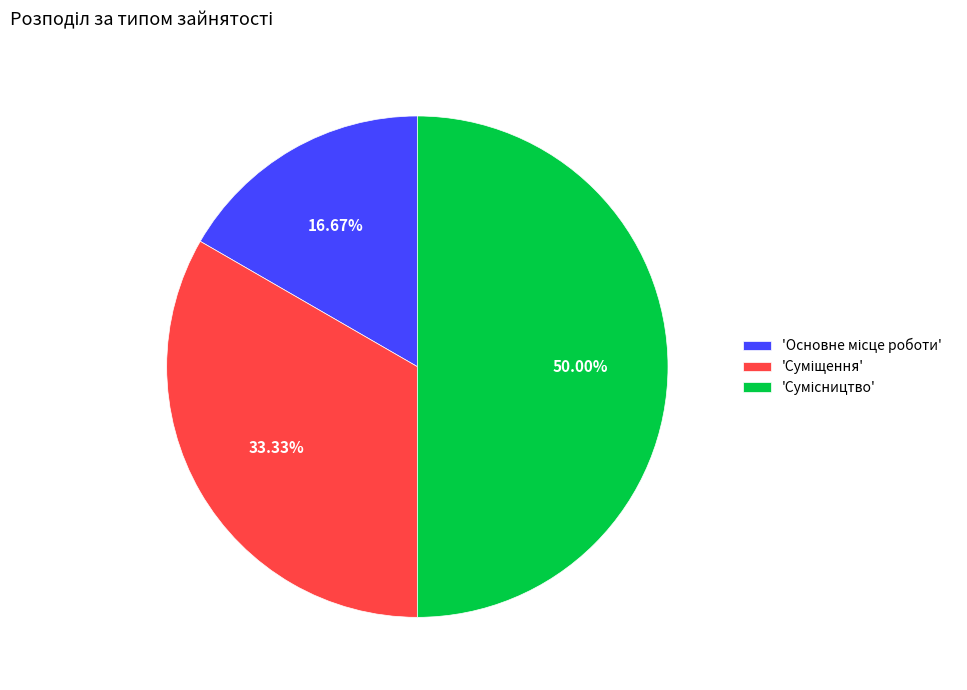

Rank the categories by value from highest to lowest.

Сумісництво, Суміщення, Основне місце роботи